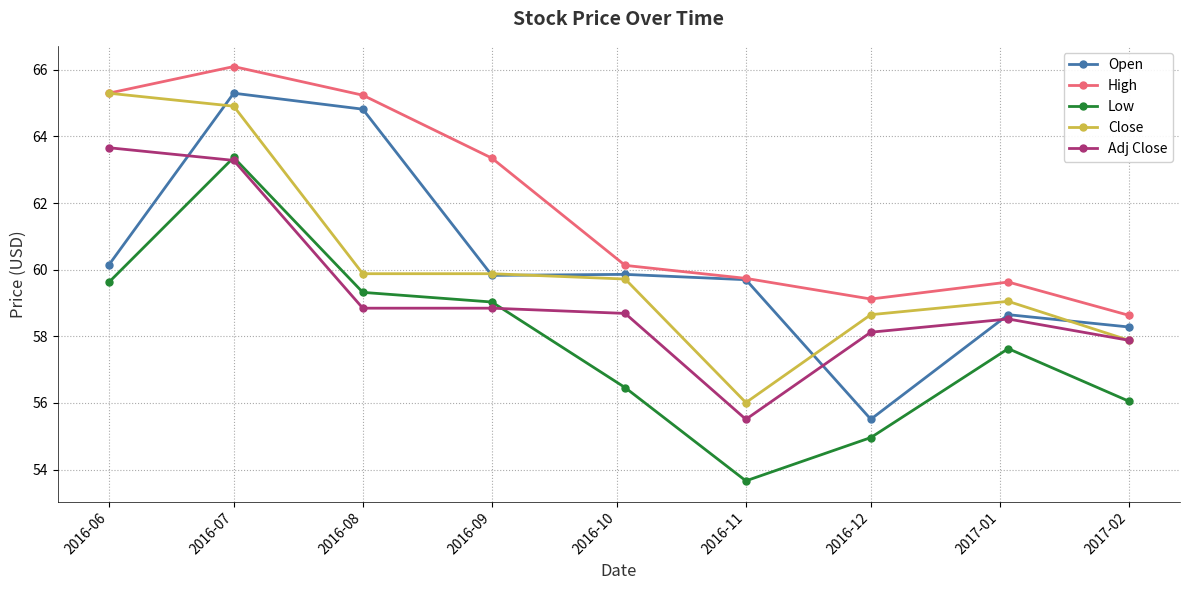

What is the value of the Adj Close point at the 8th from the left?

58.5